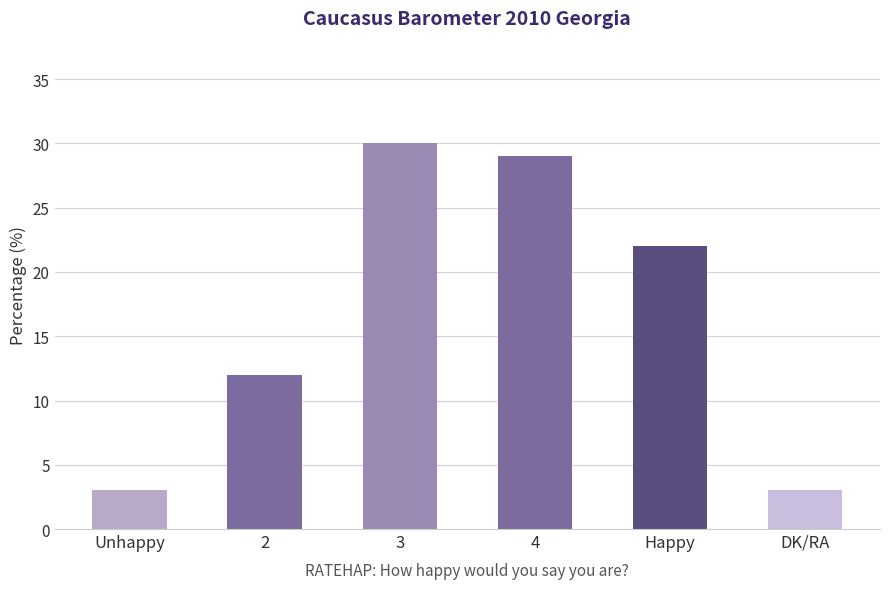

Reading right to left, extract all data points from this chart.

DK/RA=3	Happy=22	4=29	3=30	2=12	Unhappy=3